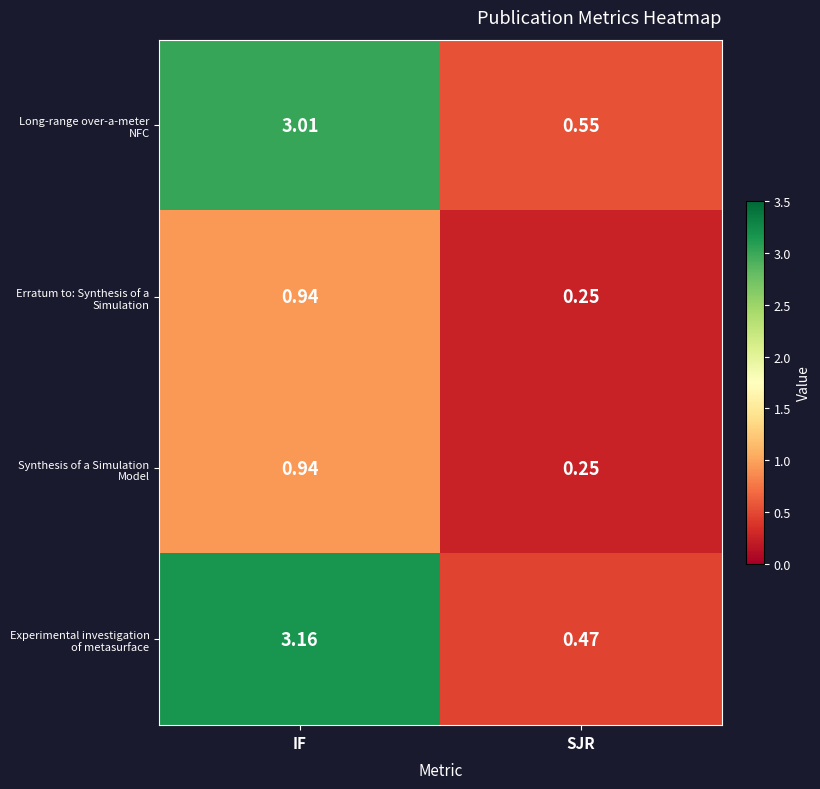

Which series changed the most between IF and SJR?

Experimental investigation of metasurface